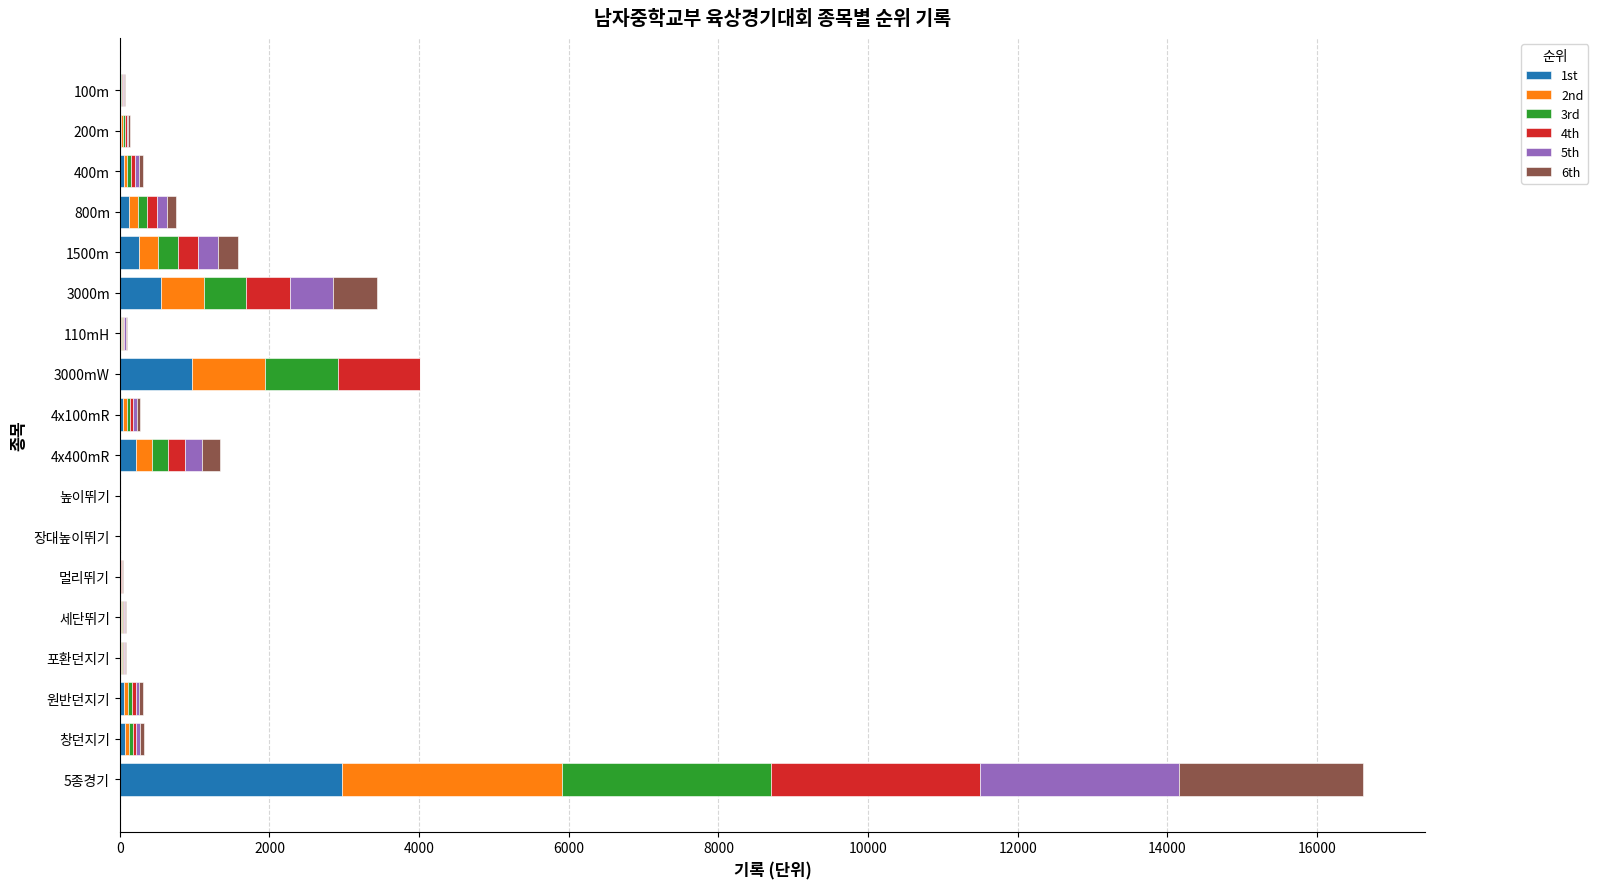

What is the sum of all 1st values?

5384.0